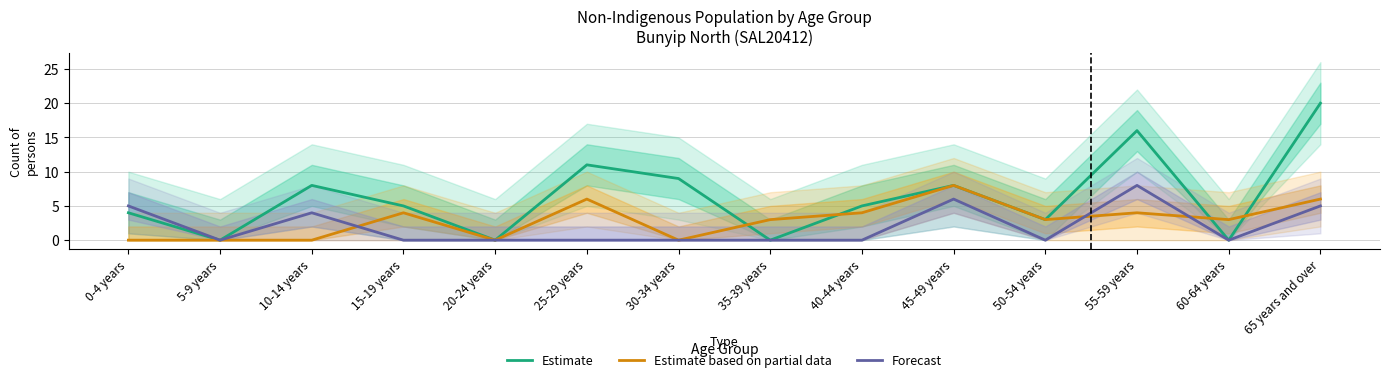

How many lines are shown in the chart?

3